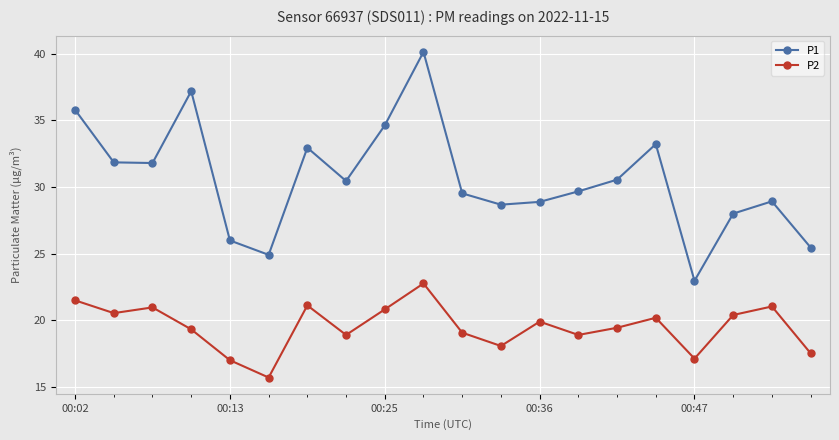

Which series has the largest range (max minus min)?

P1